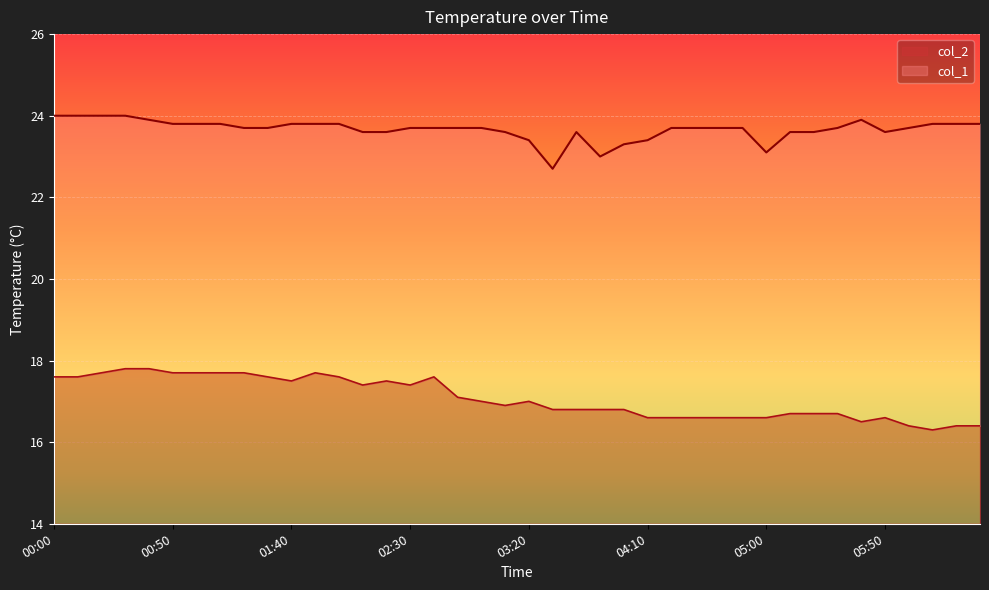

Where is col_2 nearest to the value 17?

03:00